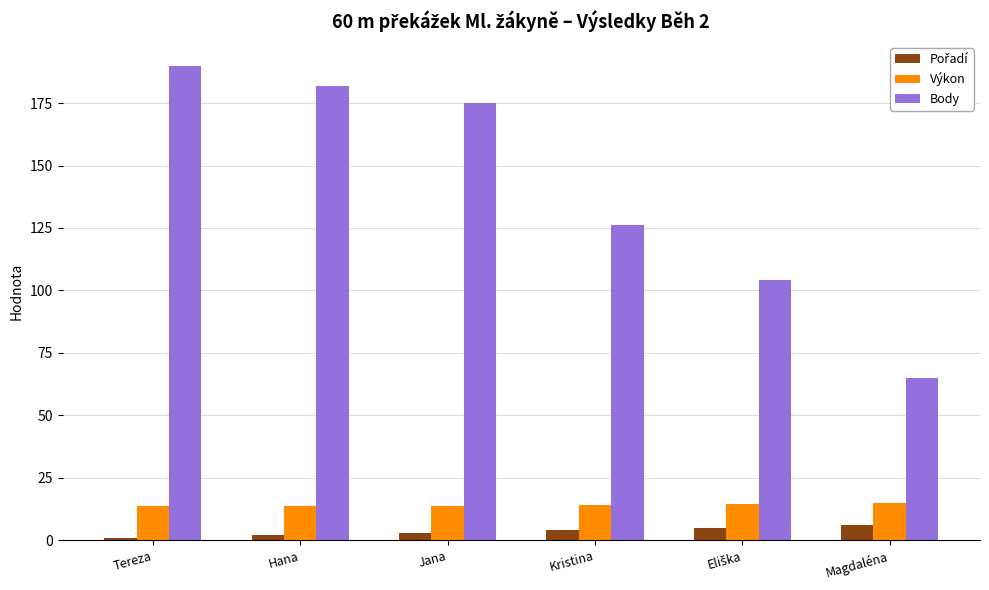

What is the minimum value for Body?

65.0